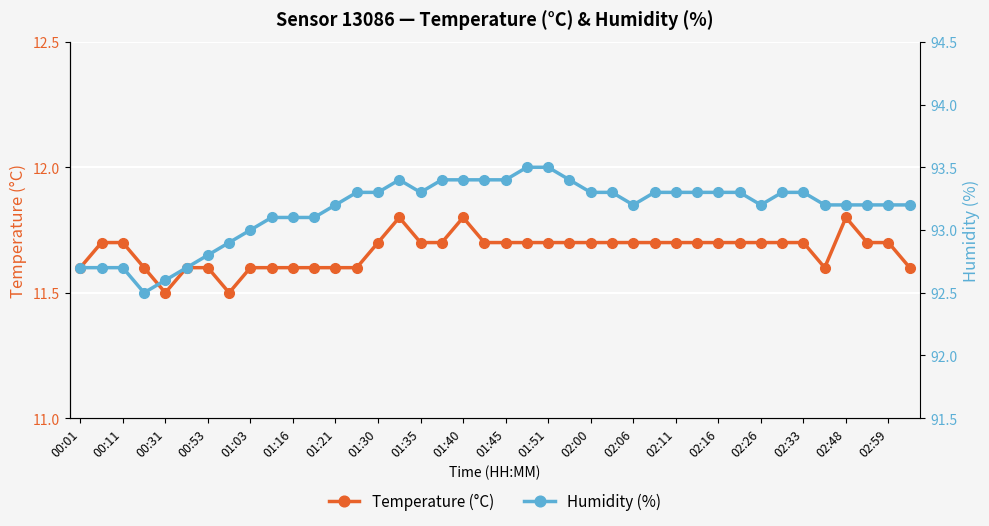

What are all the series names shown in the legend?

Temperature (°C), Humidity (%)